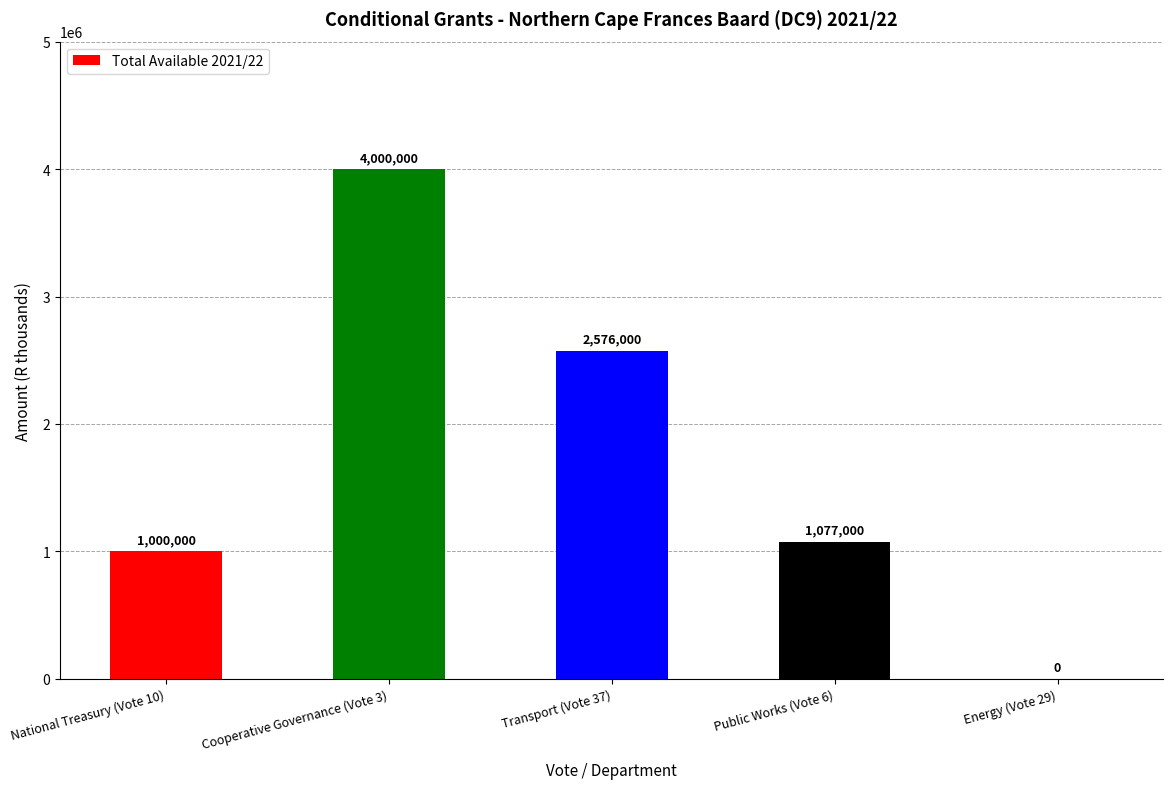

Which has a higher value, Energy (Vote 29) or Transport (Vote 37)?

Transport (Vote 37)